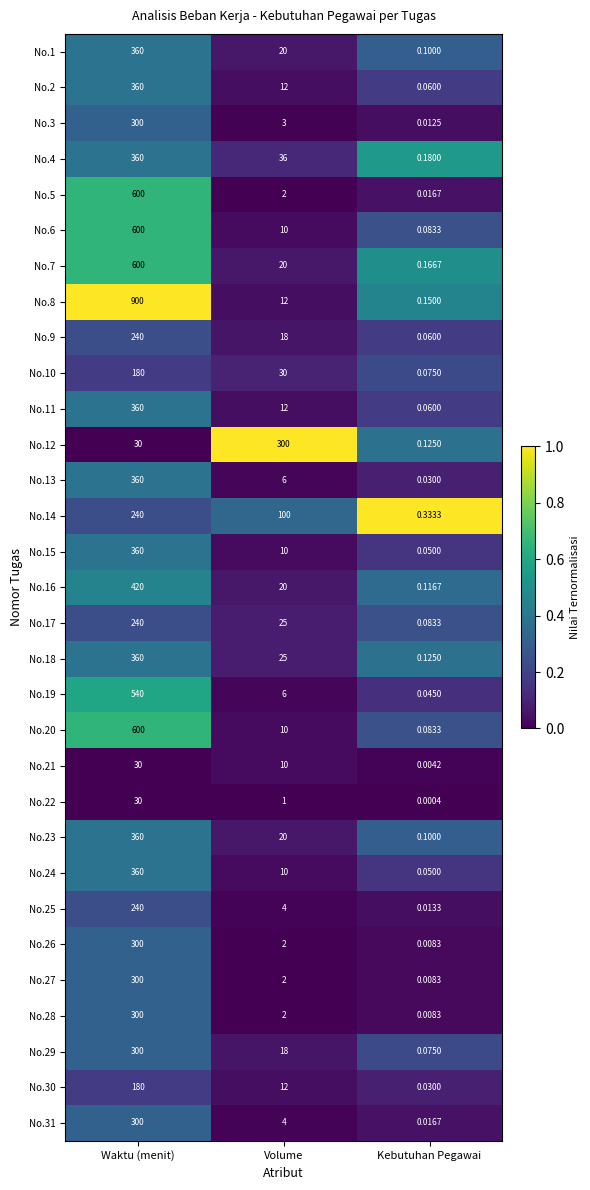

At which label is No.2 closest to 180?

Volume